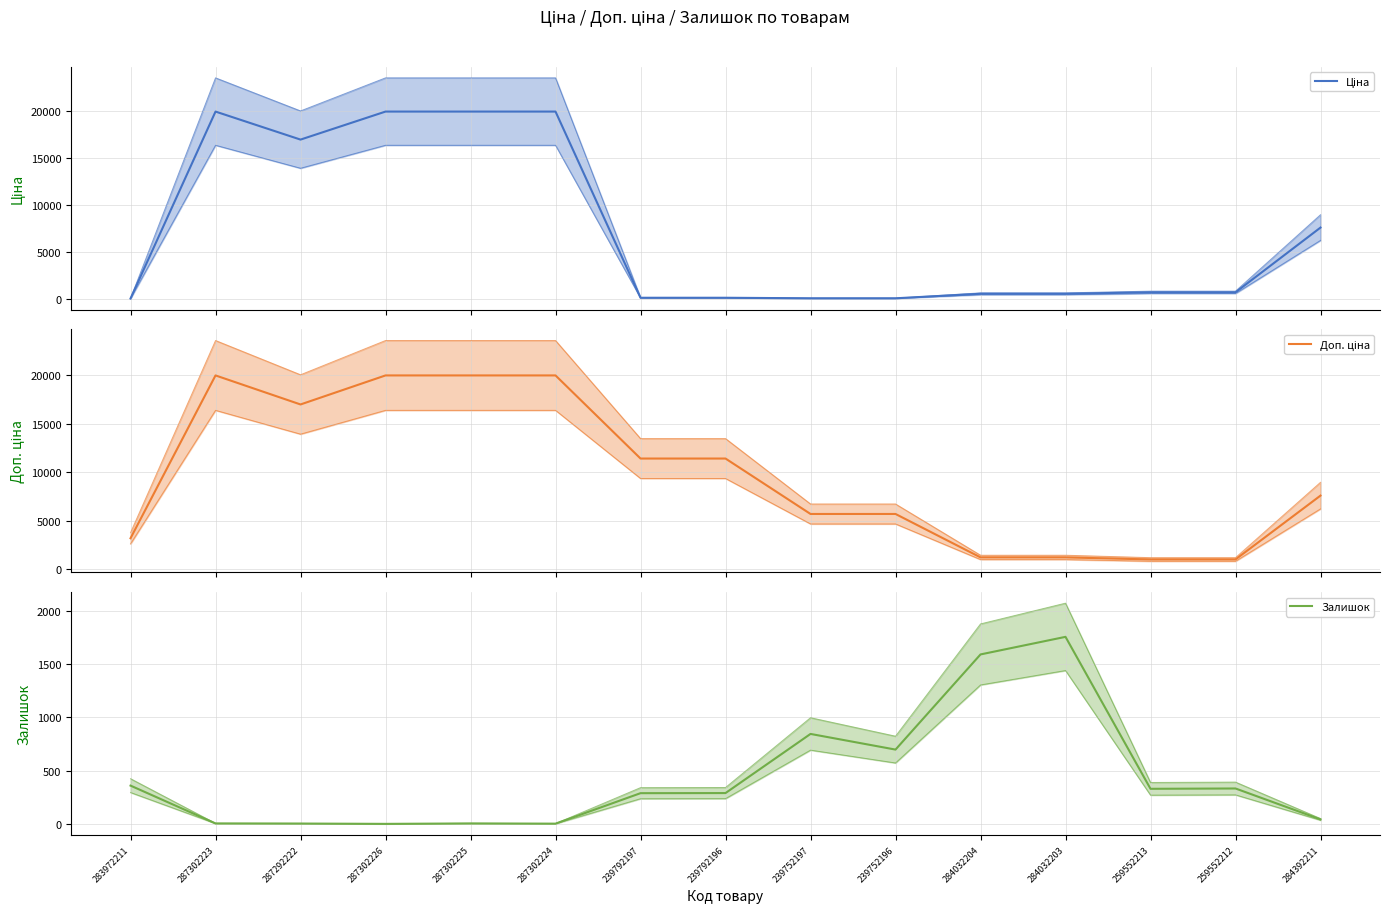

At which label does Залишок first exceed 290?

283972211